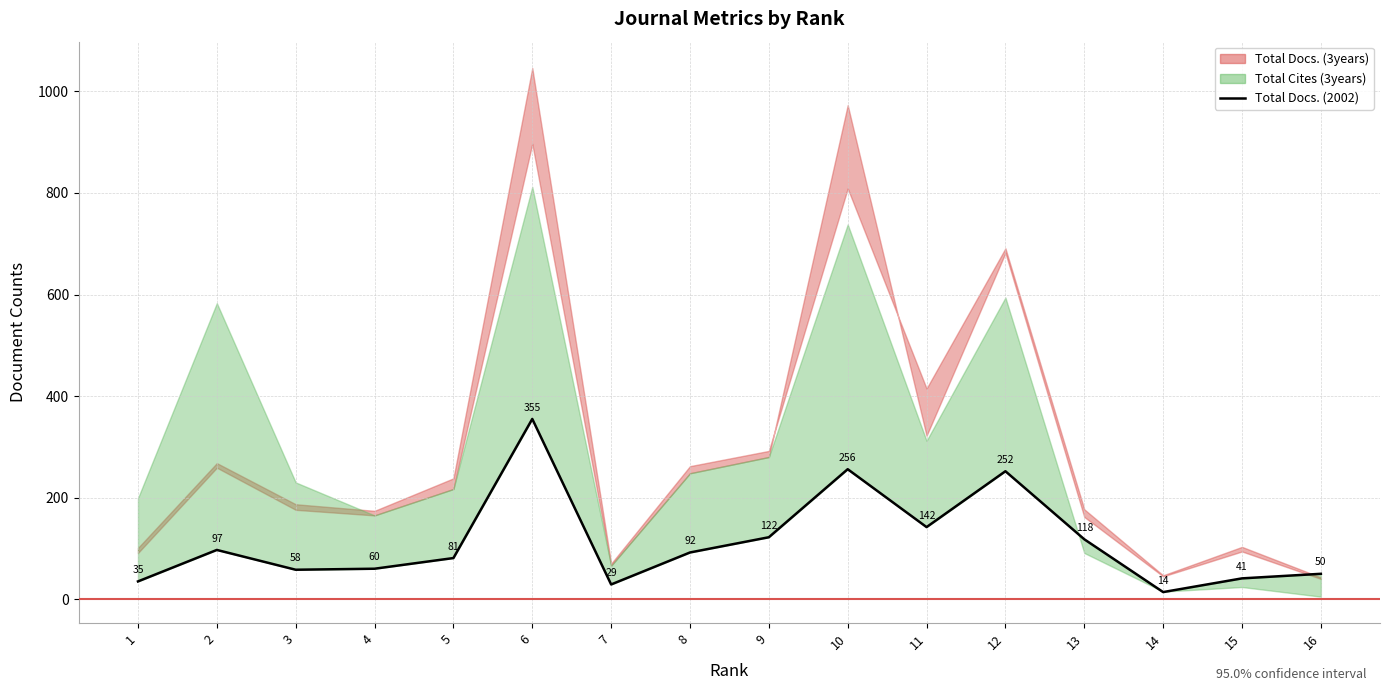

At which category does the chart reach its minimum across all series?

14